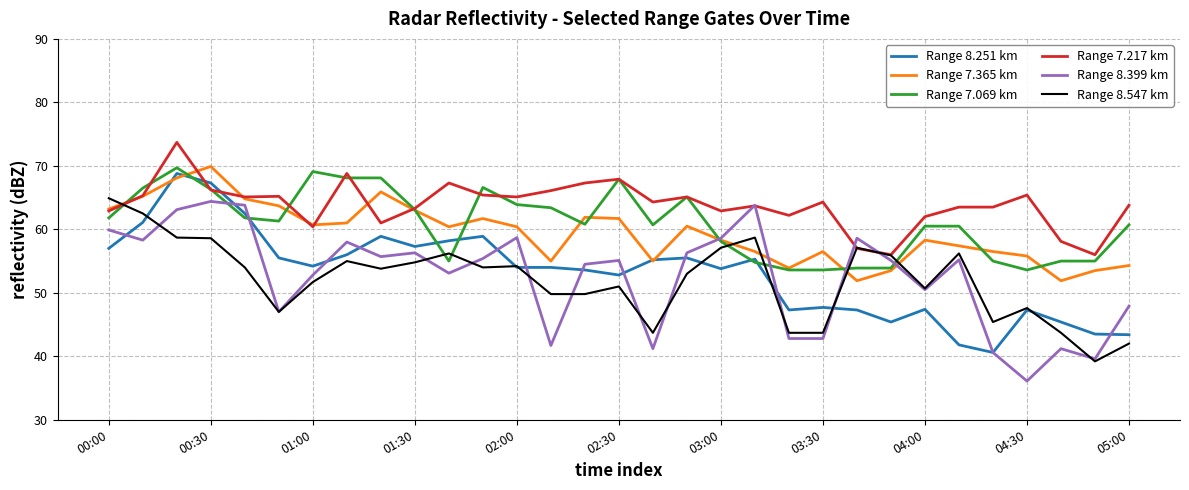

Which series has the largest total across all categories?

Range 7.217 km